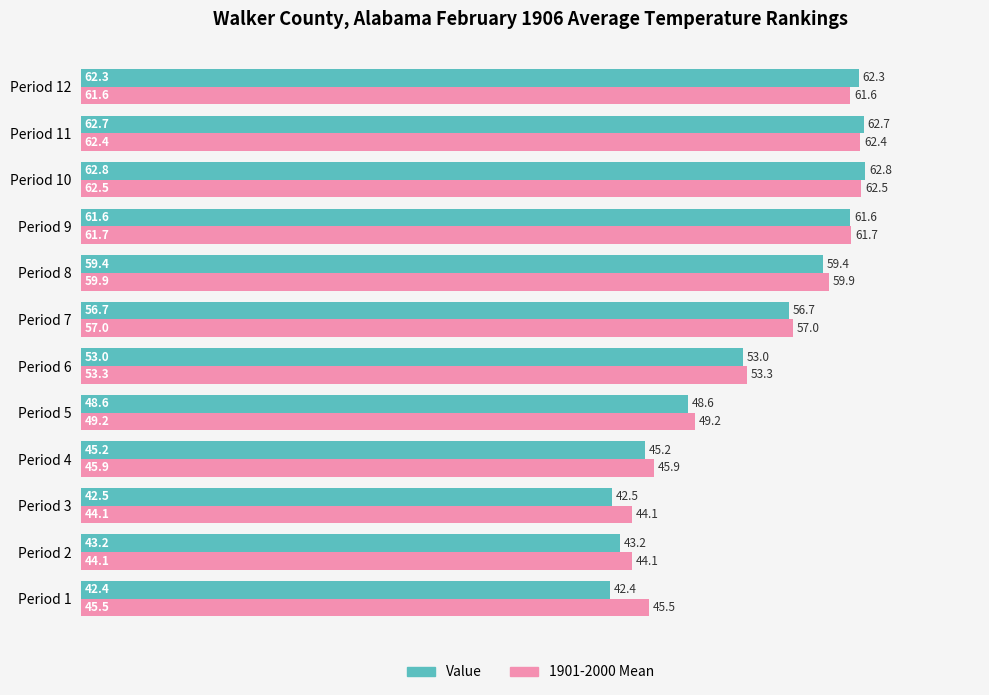

Rank the series by their average value, from lowest to highest.

Value, 1901-2000 Mean